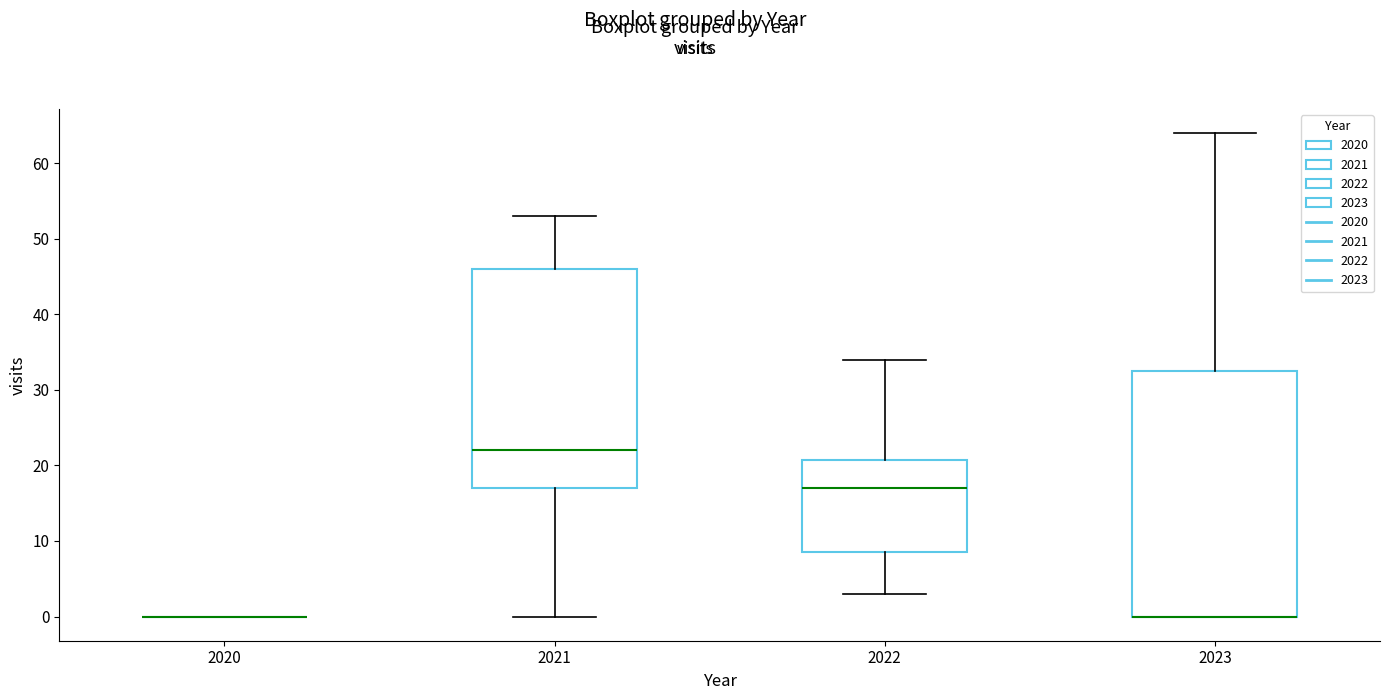

Where does the upper whisker of the box at x = 2023 end on the y-axis? The values are not printed on the chart, so give them approximately, as read against the axis.

64